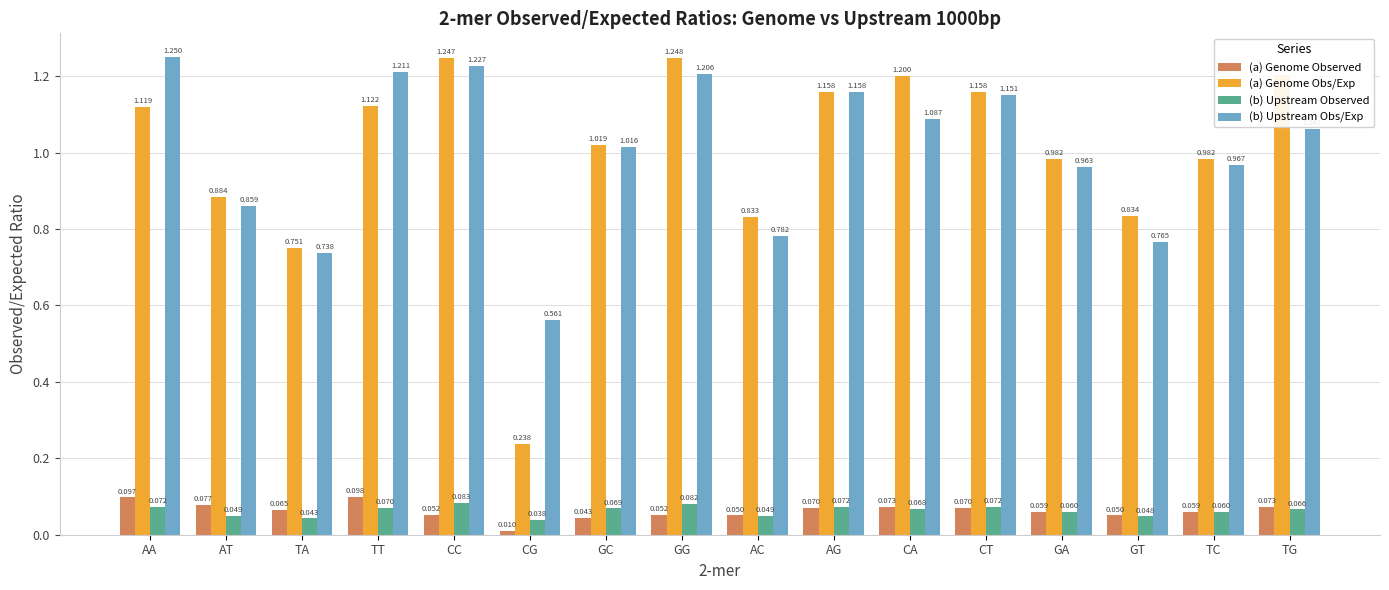

Count the number of data series in this chart.

4